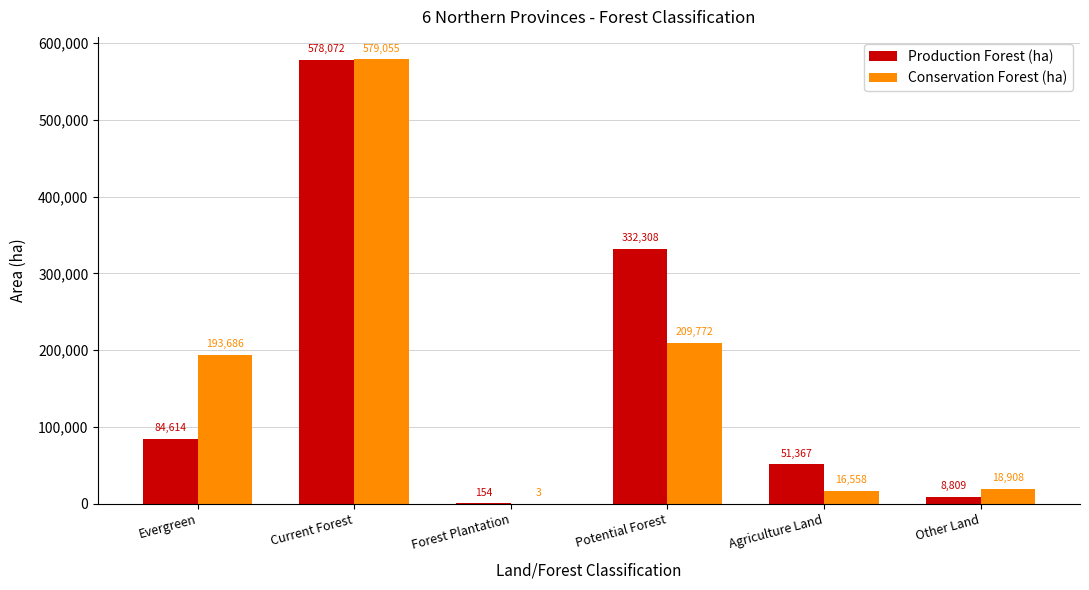

At which label does Production Forest (ha) reach its peak?

Current Forest